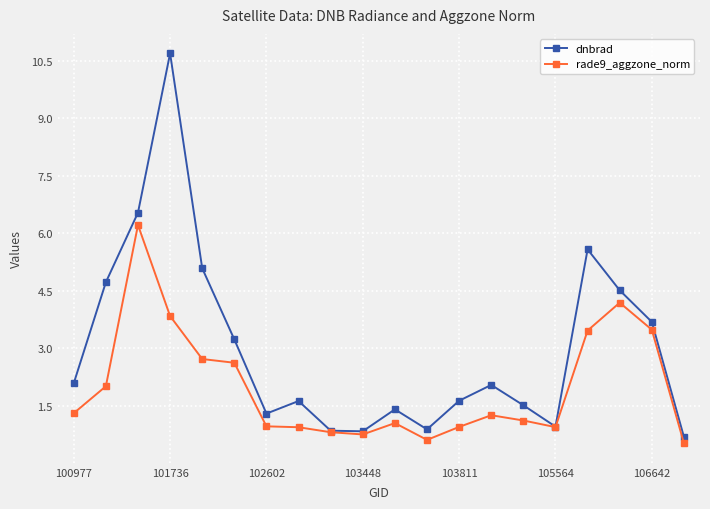

Rank the series by their maximum value, from highest to lowest.

dnbrad, rade9_aggzone_norm